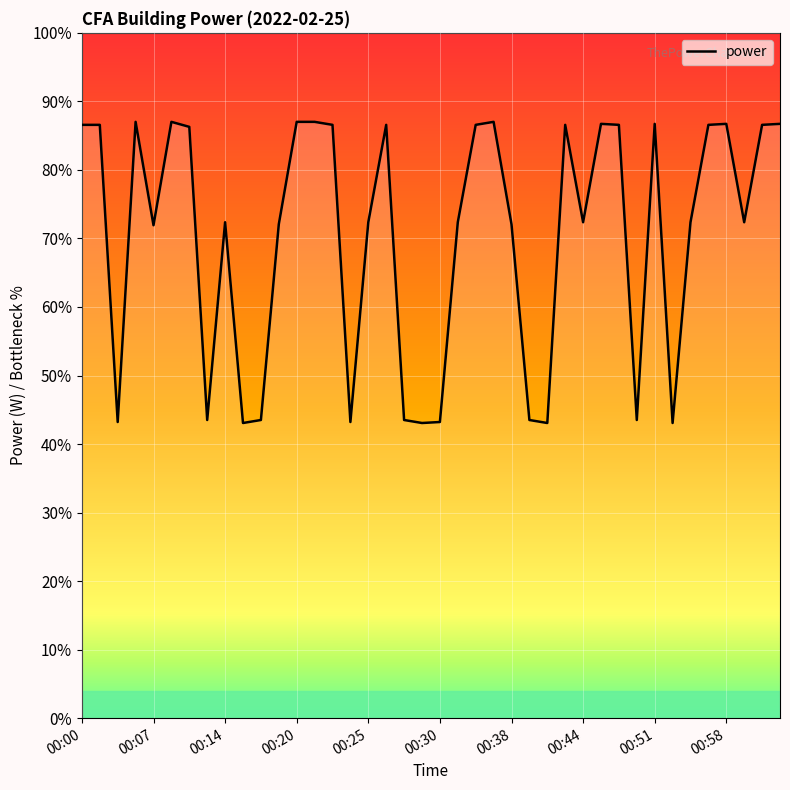

True or false: there are more than 2 points higher than both neighbors.

True